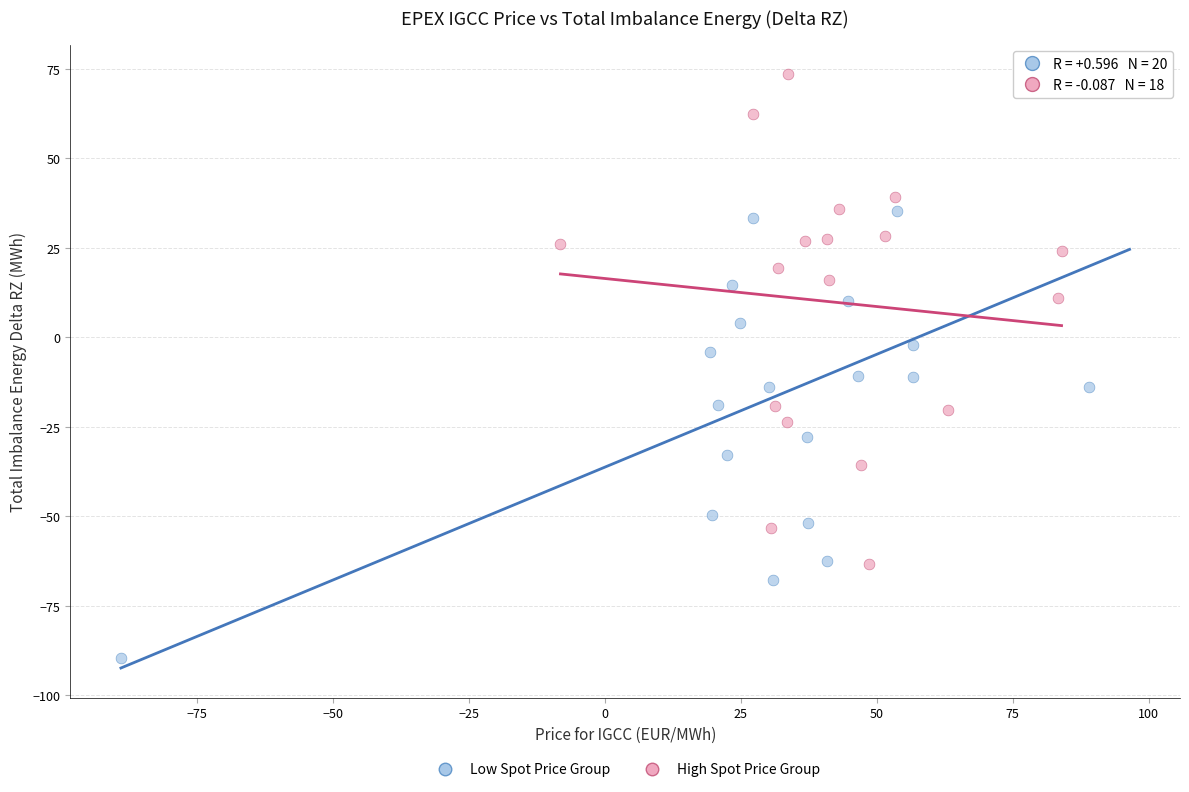

Which series contains the highest Y value?

High Spot Price Group